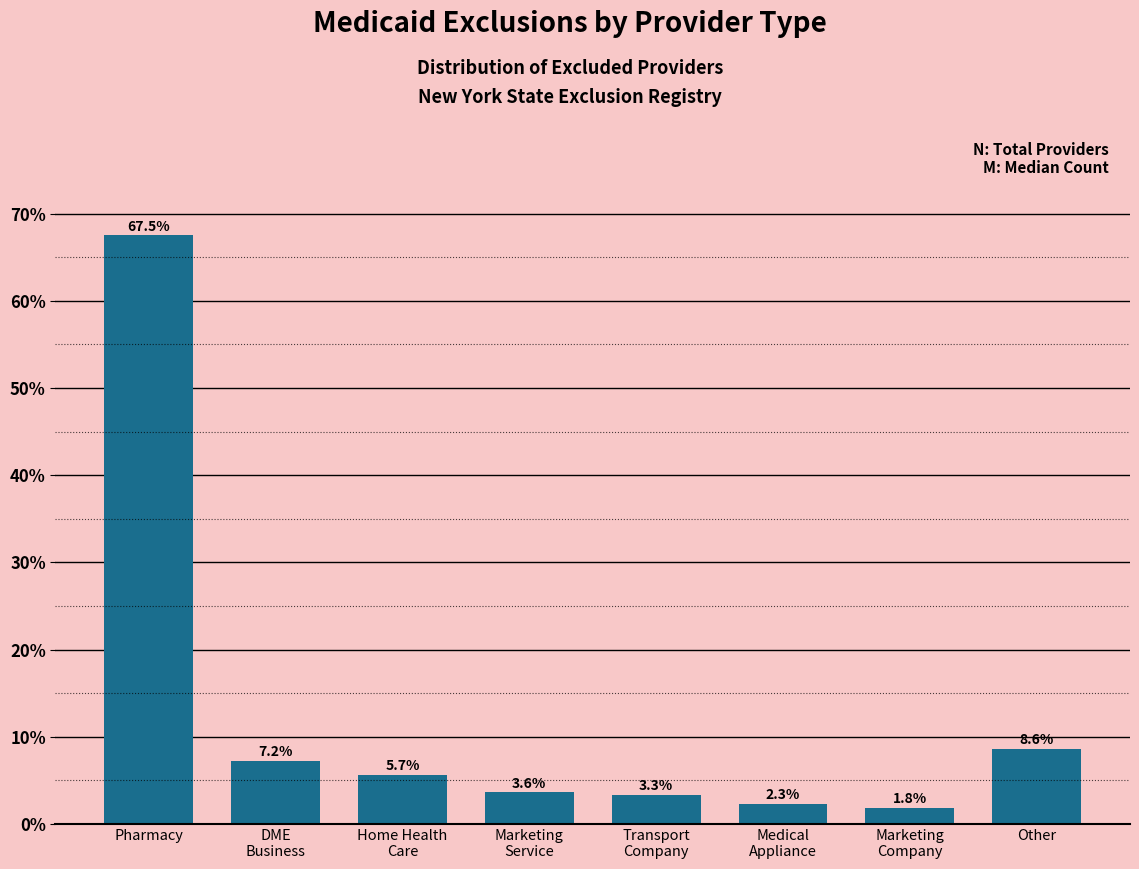

Reading right to left, list all the values displayed in this chart.

8.6	1.8	2.3	3.3	3.6	5.7	7.2	67.5